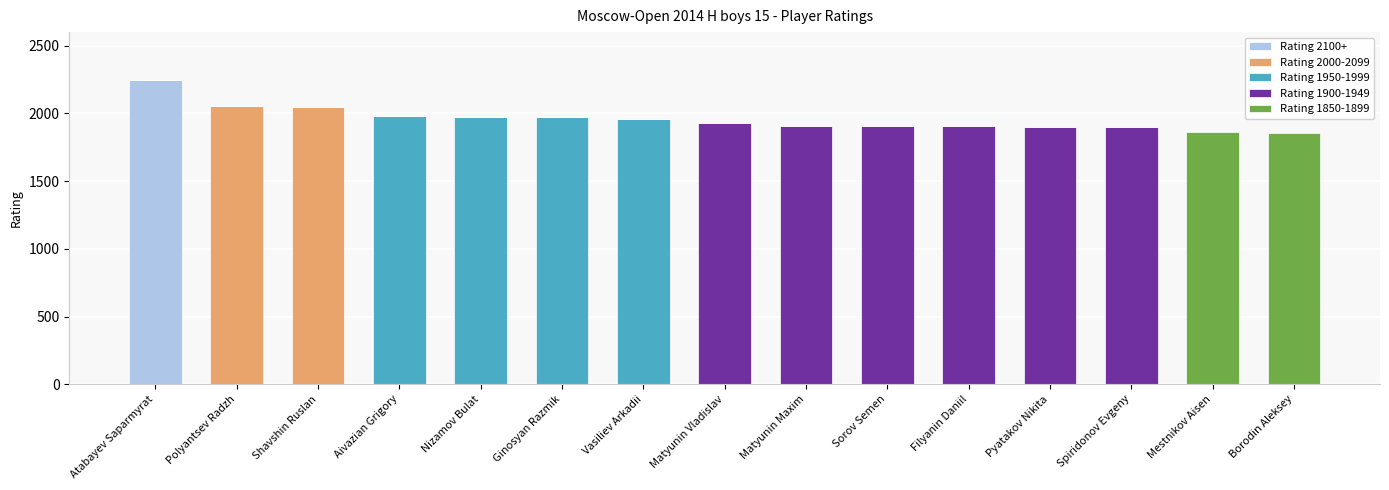

At which label does Rating 2100+ reach its peak?

Atabayev Saparmyrat